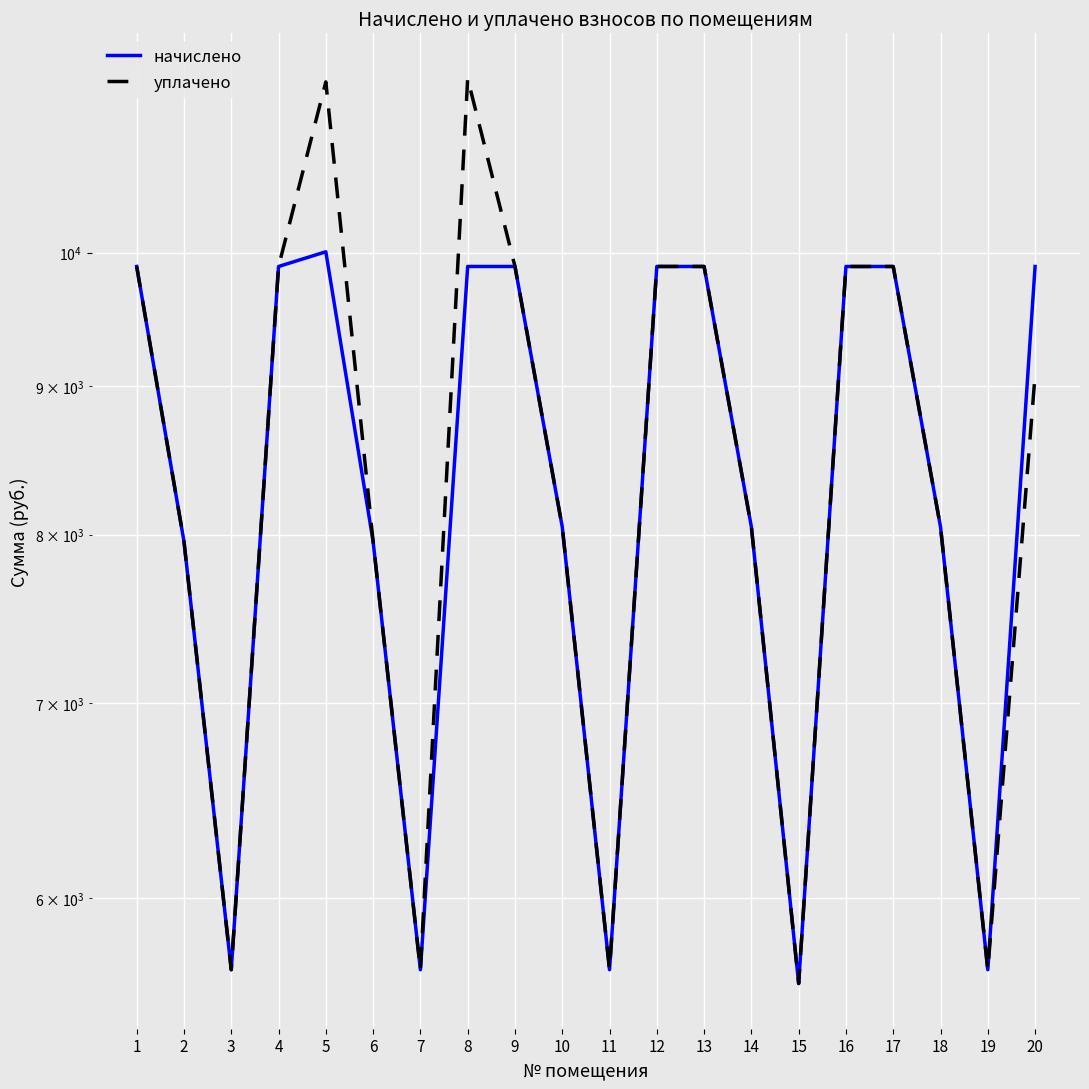

True or false: уплачено and начислено cross at least once.

False